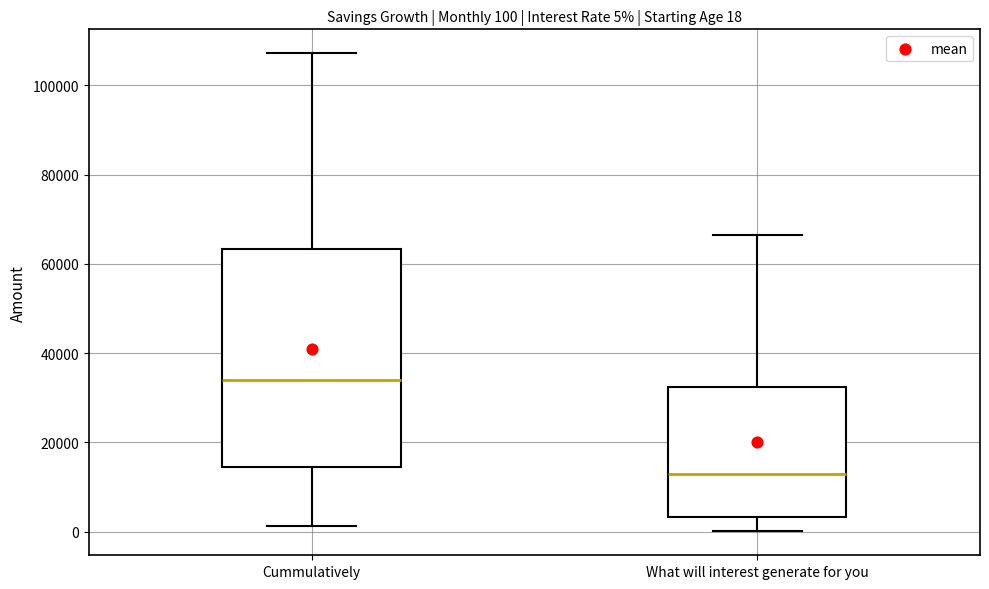

Which box is the tallest, from its lower edge to its upper edge?

Cummulatively